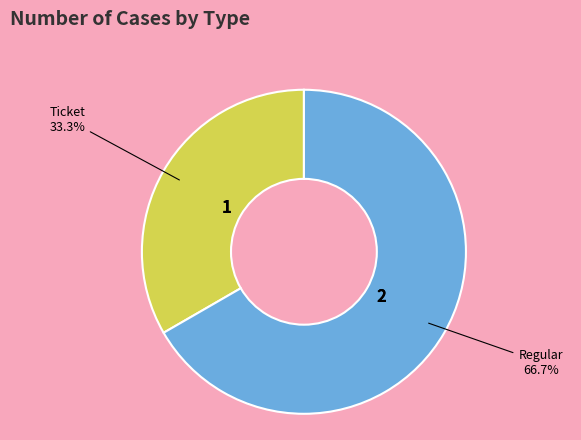

Does any single category account for the majority?

Yes